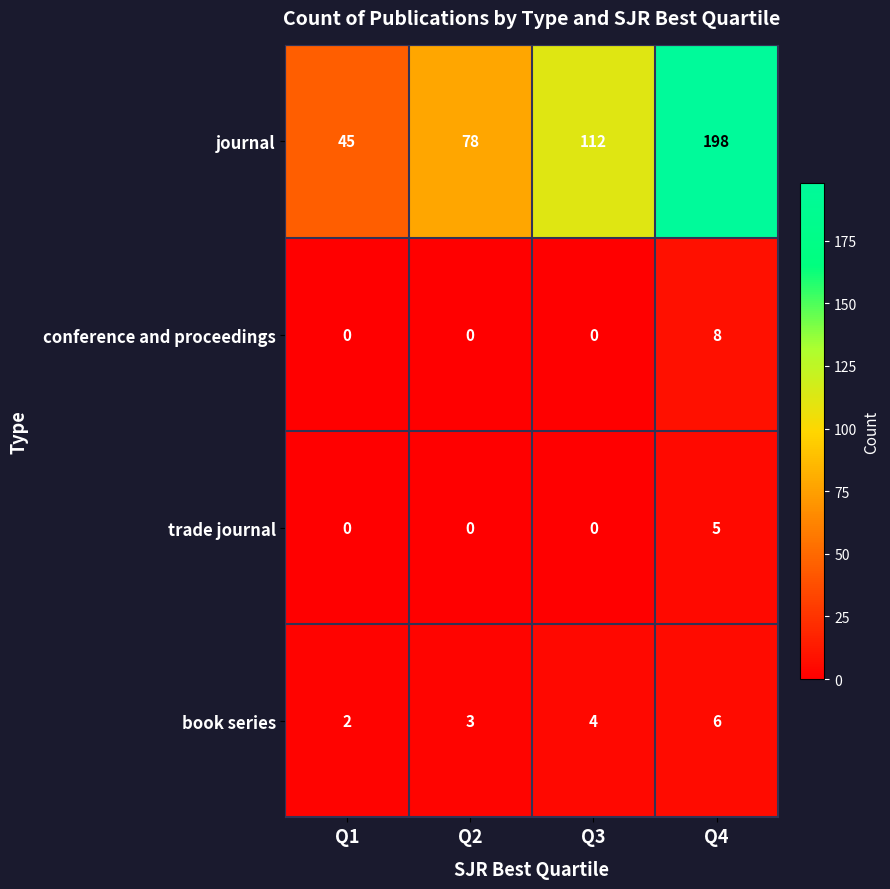

The value of conference and proceedings at Q2 is -3. True or false?

False